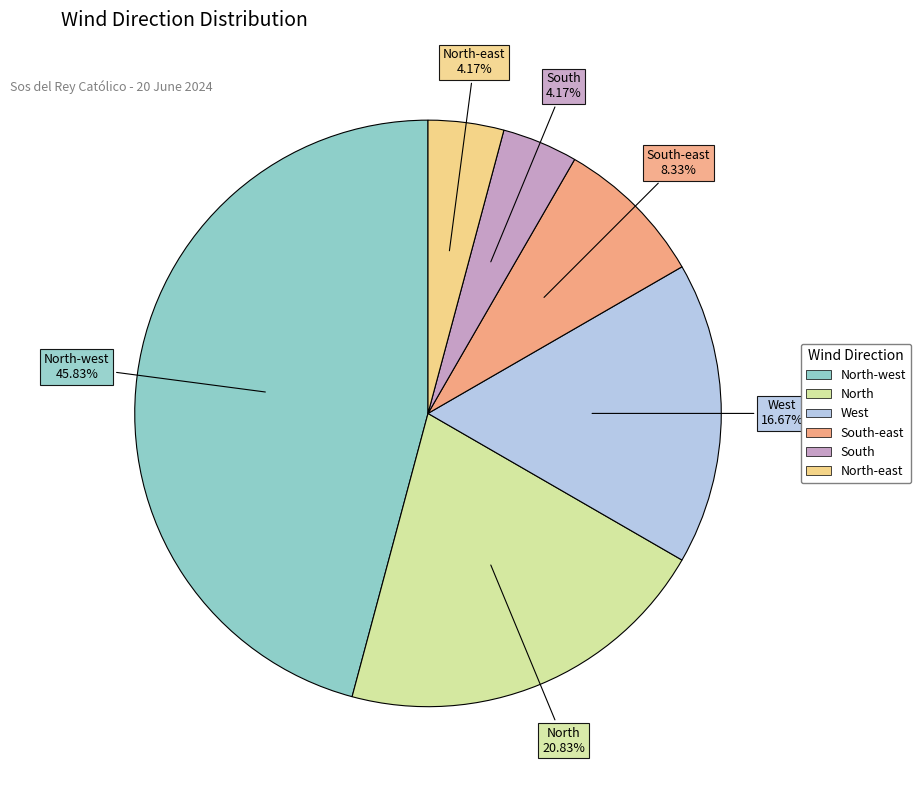

Does any single category account for the majority?

No